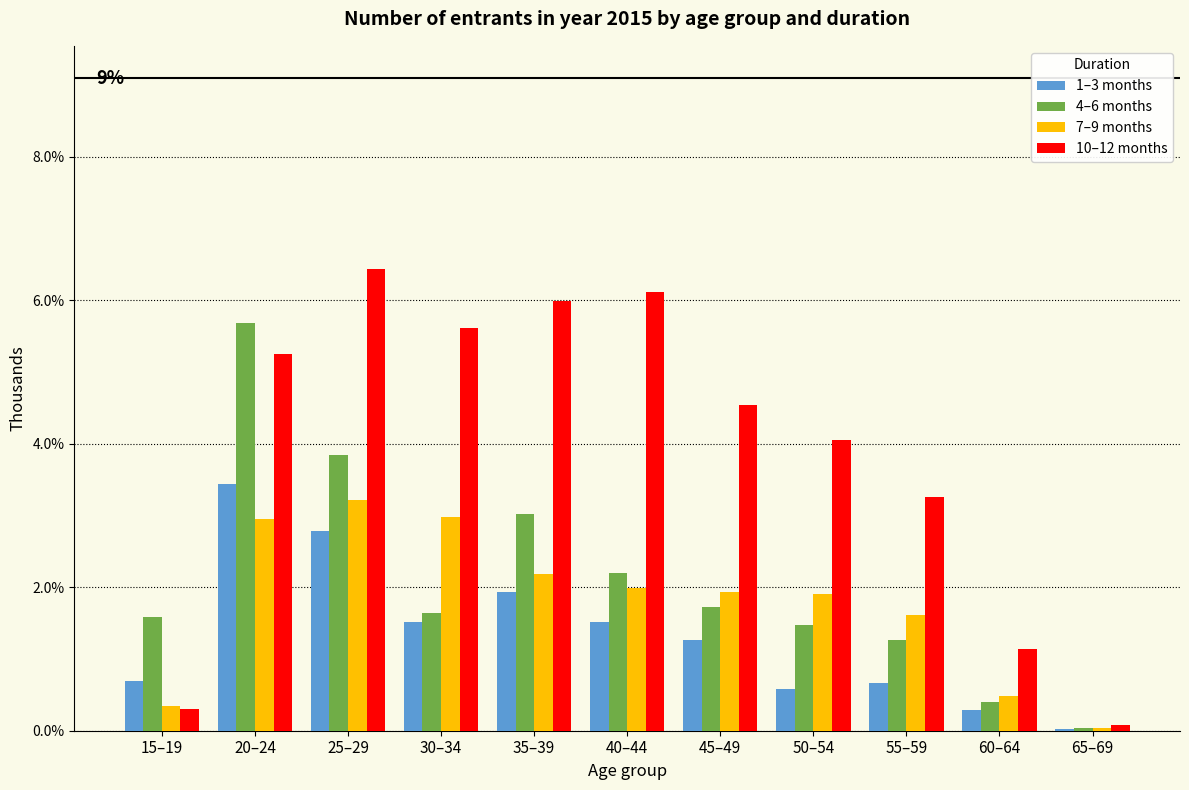

What is the approximate value of 10–12 months at 20–24?

5.3